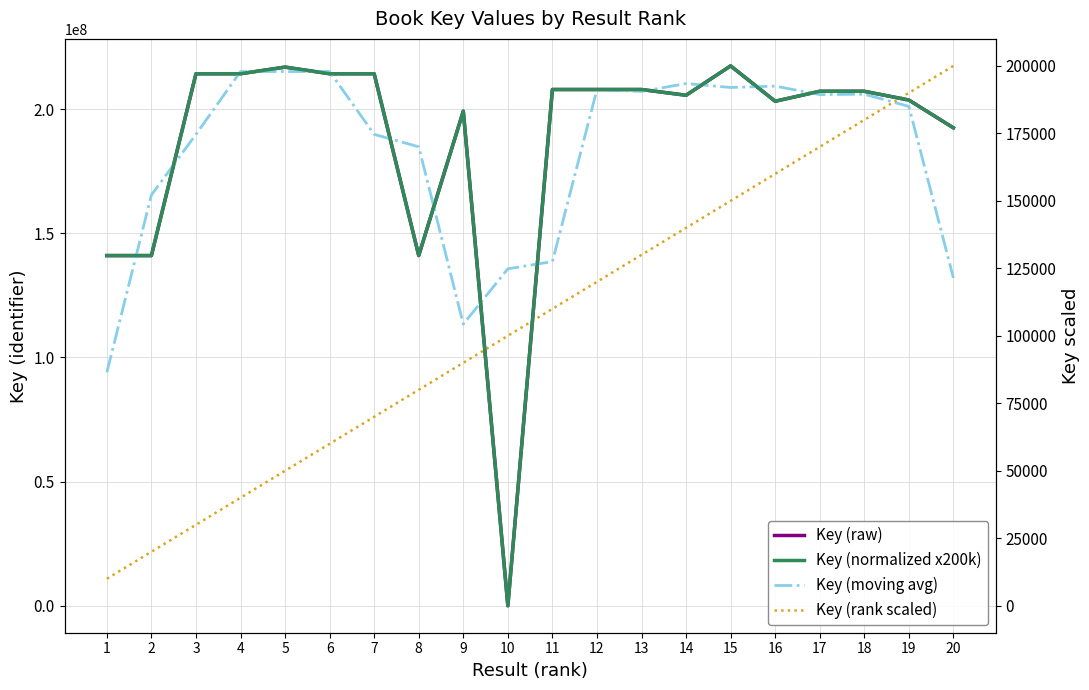

Reading left to right, transcribe all the data shown in this chart.

Key (raw): 141017963.0	141017864.0	214247457.0	214247500.0	216920646.0	214247373.0	214247414.0	141022021.0	199191595.0	5117.0	207893351.0	207893446.0	207893403.0	205583491.0	217412619.0	203173038.0	207184945.0	207188761.0	203660880.0	192466196.0
Key (moving avg): 94011942.3	165427761.3	189837607.0	215138534.3	215138506.3	215138477.7	189838936.0	184820343.3	113406244.3	135696687.7	138597304.7	207893400.0	207123446.7	210296504.3	208723049.3	209256867.3	205848914.7	206011528.7	201105279.0	132042358.7
Key (rank scaled): 10870631.0	21741261.9	32611892.8	43482523.8	54353154.8	65223785.7	76094416.6	86965047.6	97835678.5	108706309.5	119576940.5	130447571.4	141318202.3	152188833.3	163059464.2	173930095.2	184800726.2	195671357.1	206541988.0	217412619.0
Key (normalized x200k): 129722.2	129722.1	197088.3	197088.3	199547.4	197088.2	197088.2	129725.9	183237.9	0.0	191242.9	191243.0	191243.0	189118.0	200000.0	186900.6	190591.2	190594.8	187349.3	177051.0